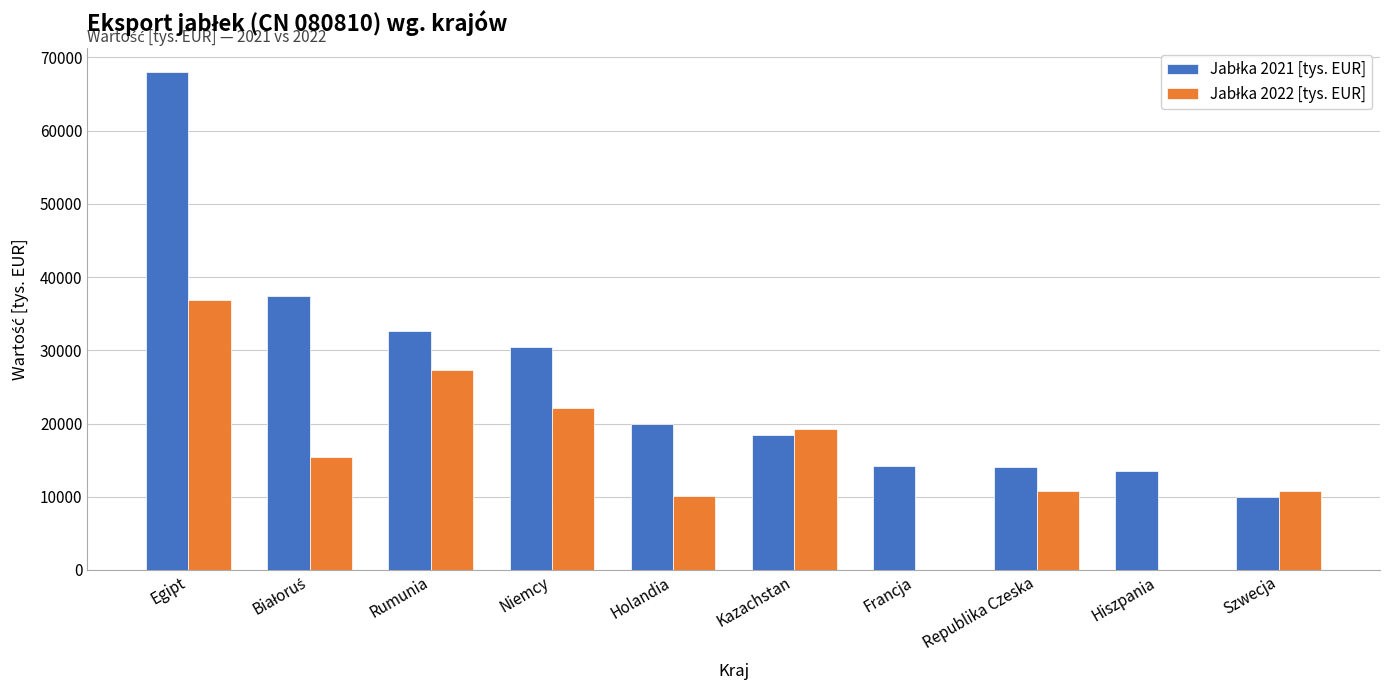

What is the total value across all series at Republika Czeska?

24872.6